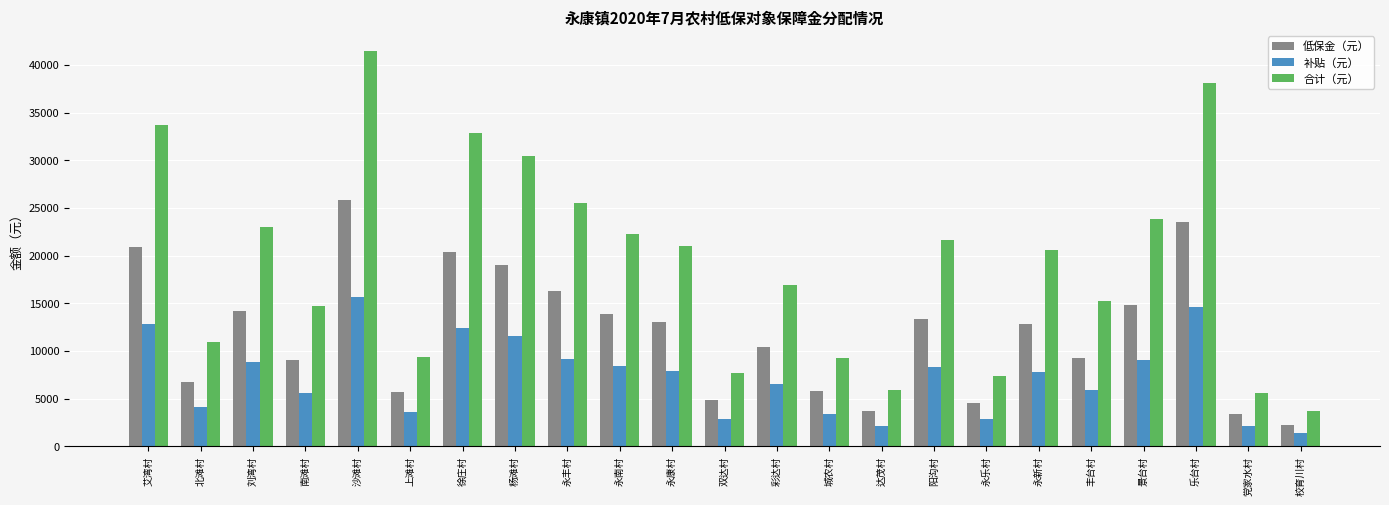

Which series has the largest range (max minus min)?

合计（元）